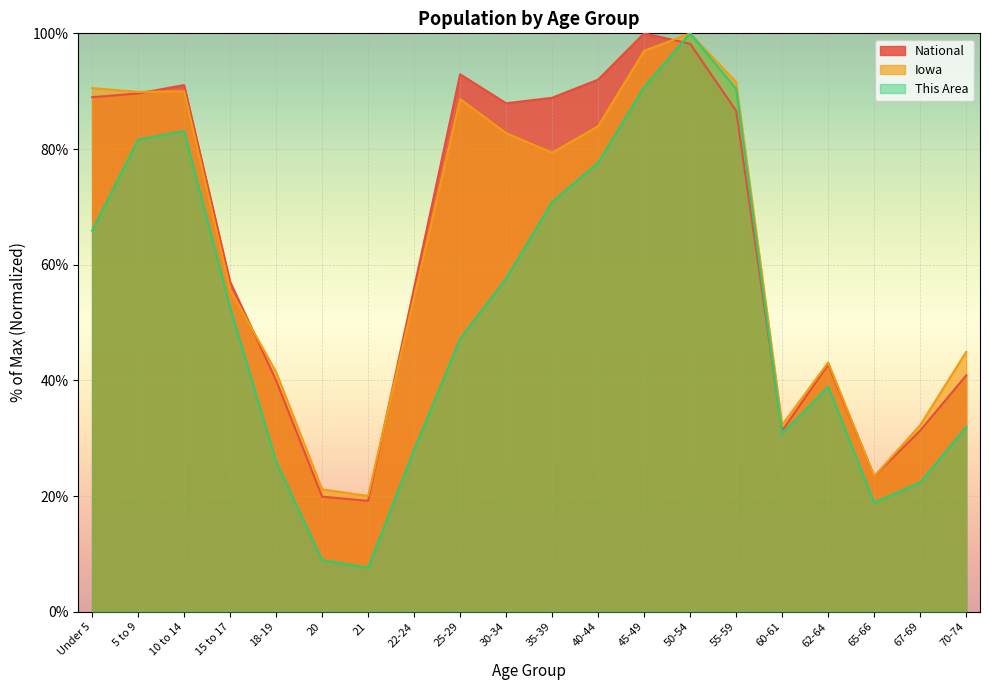

The This Area series shows 65.9 at Under 5. True or false?

True